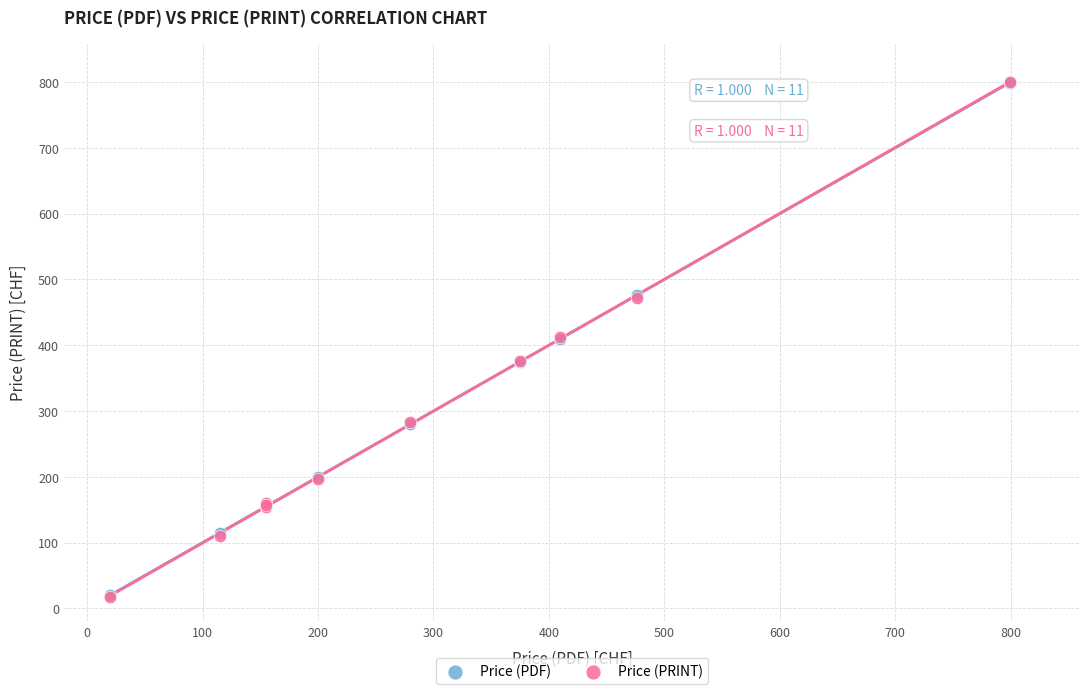

What are all the series names shown in the legend?

Price (PDF), Price (PRINT)